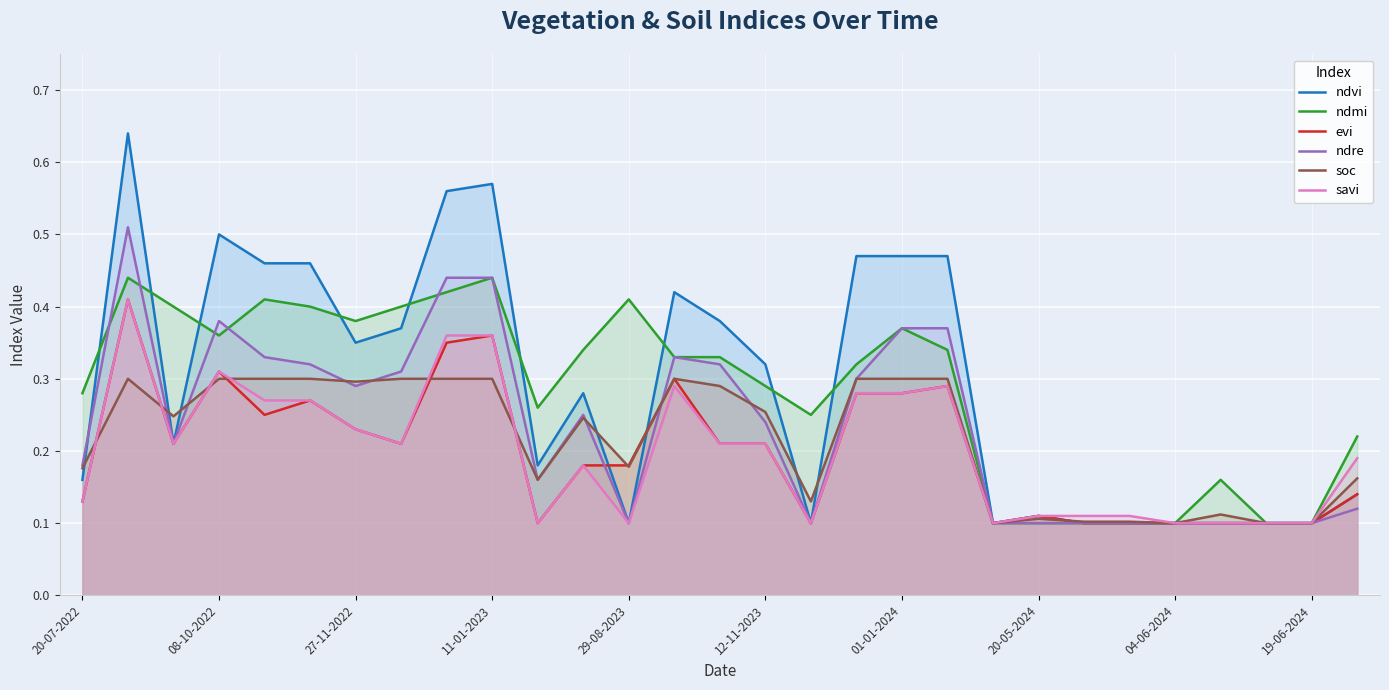

Which series has the widest spread of values?

ndvi